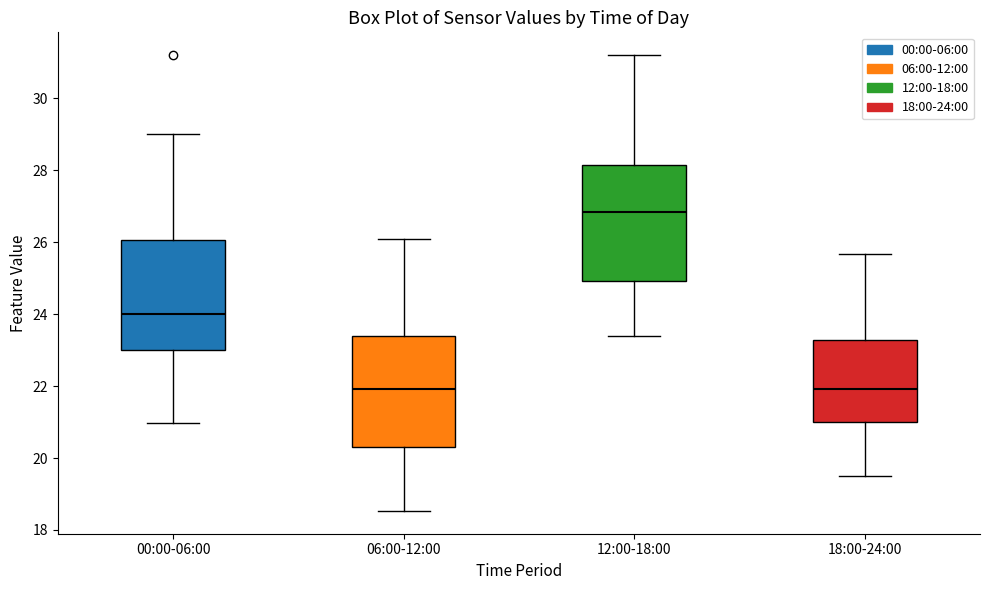

Reading left to right, transcribe this box plot: for each box, give where its median line is, the range the box spans, and where its two whiskers end, as read against the y-axis. The values are not printed on the chart, so give them approximately, as read against the axis.

00:00-06:00: median 24.0, box 23.0 to 26.0, whiskers 21.0 to 29.0
06:00-12:00: median 22.0, box 20.4 to 23.4, whiskers 18.6 to 26.2
12:00-18:00: median 26.8, box 25.0 to 28.2, whiskers 23.4 to 31.2
18:00-24:00: median 22.0, box 21.0 to 23.2, whiskers 19.6 to 25.6